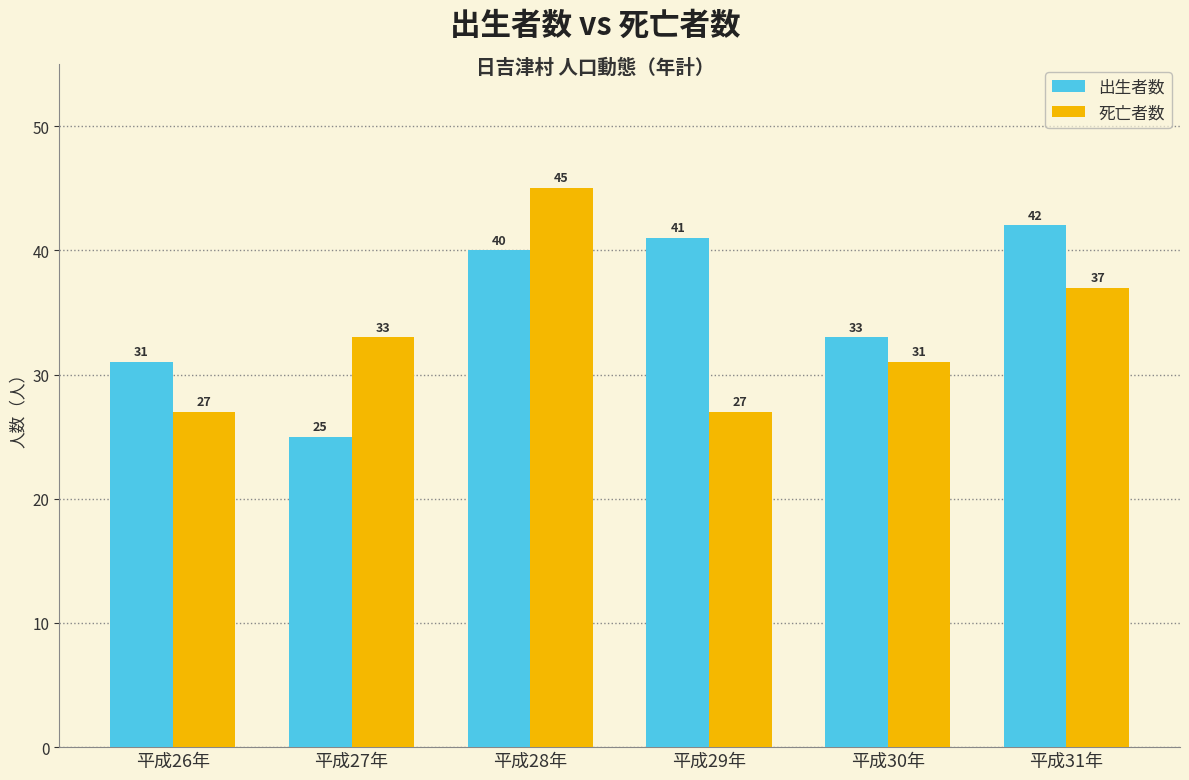

What value does the 出生者数 series have at 平成31年, to the nearest 10?

40